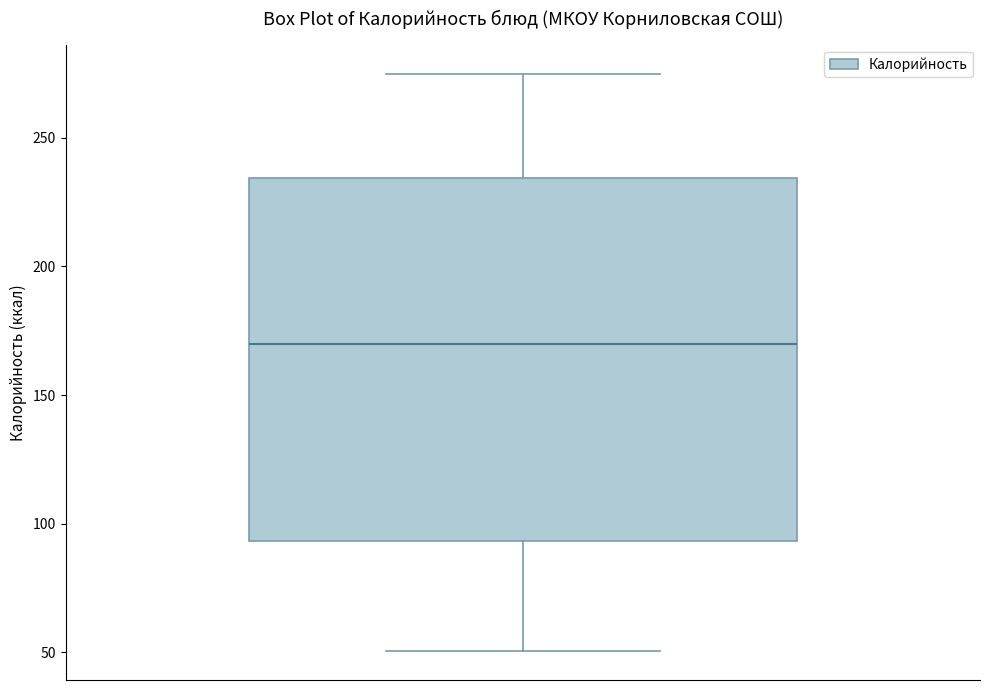

Where does the lower whisker of the box end on the y-axis? The values are not printed on the chart, so give them approximately, as read against the axis.

50